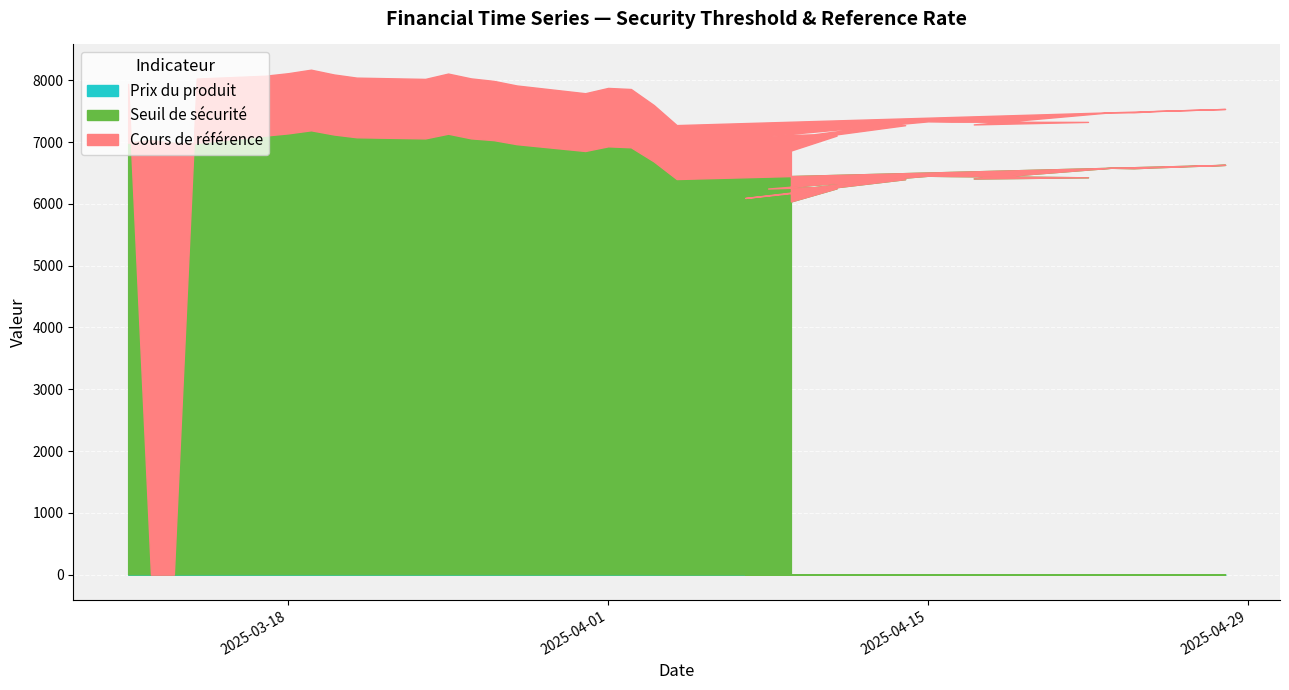

What is the difference between the maximum and minimum values in the Seuil de sécurité series?

1151.4